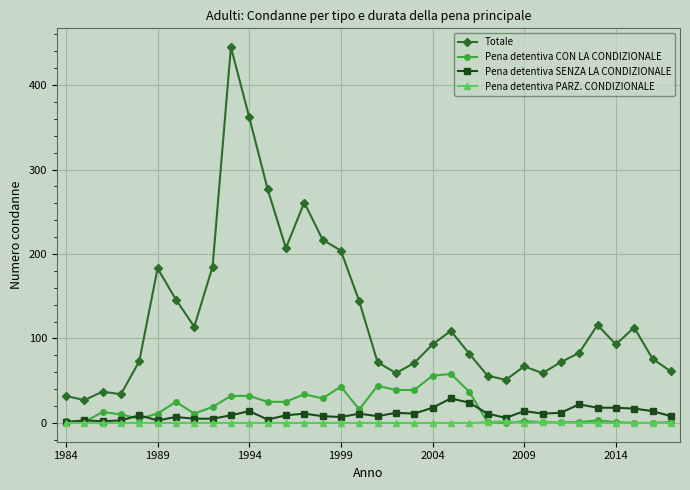

Does the chart display data point markers on the line(s)?

Yes